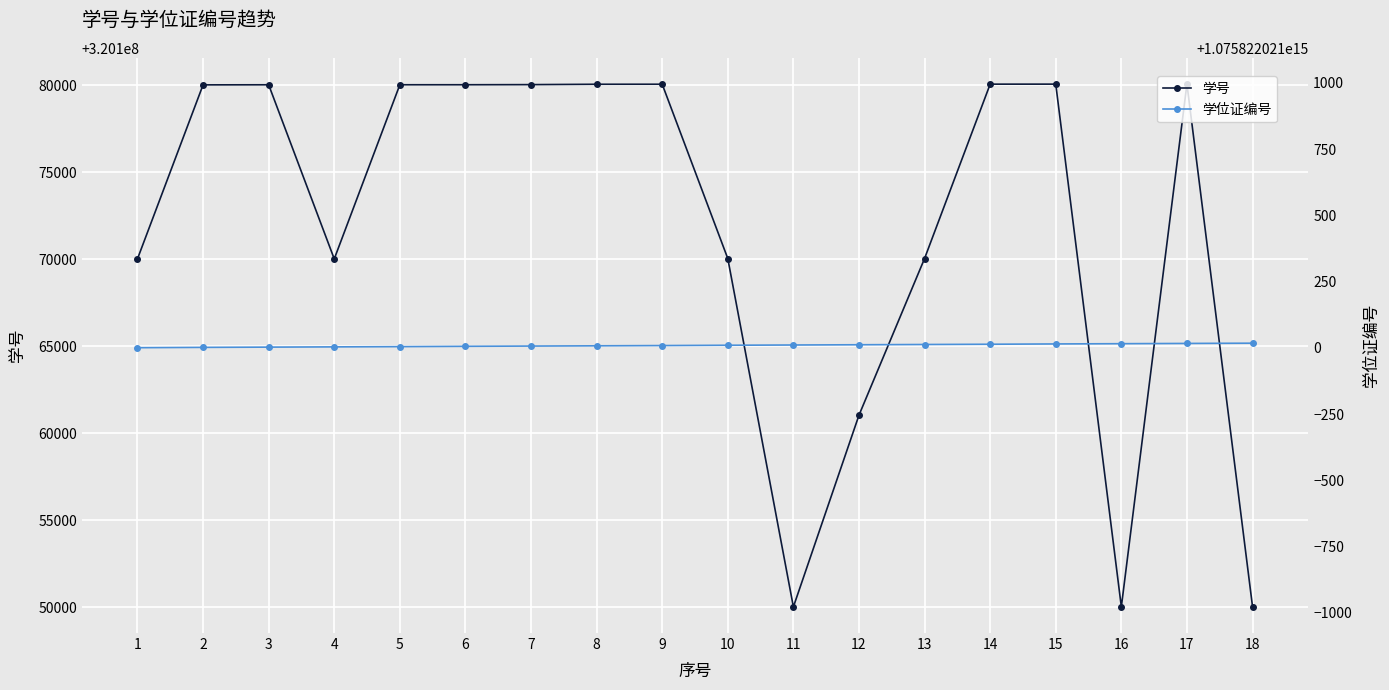

What is the value of the 学位证编号 point at the 4th from the left?

1075822021000004